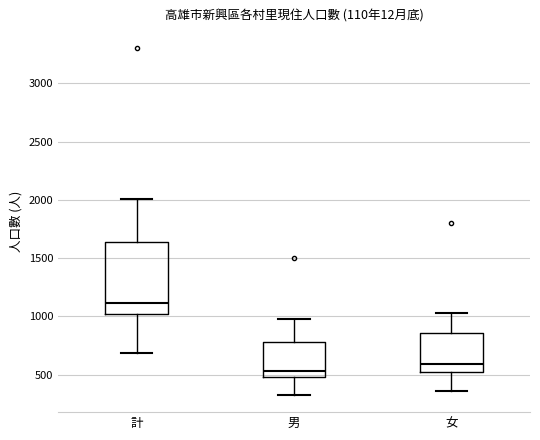

Reading left to right, read every box against the y-axis: the position of its median line, the range the box covers, and the ends of its whiskers. The values are not printed on the chart, so give them approximately, as read against the axis.

計: median 1100, box 1000 to 1650, whiskers 700 to 2000
男: median 550, box 500 to 800, whiskers 350 to 1000
女: median 600, box 550 to 850, whiskers 350 to 1050